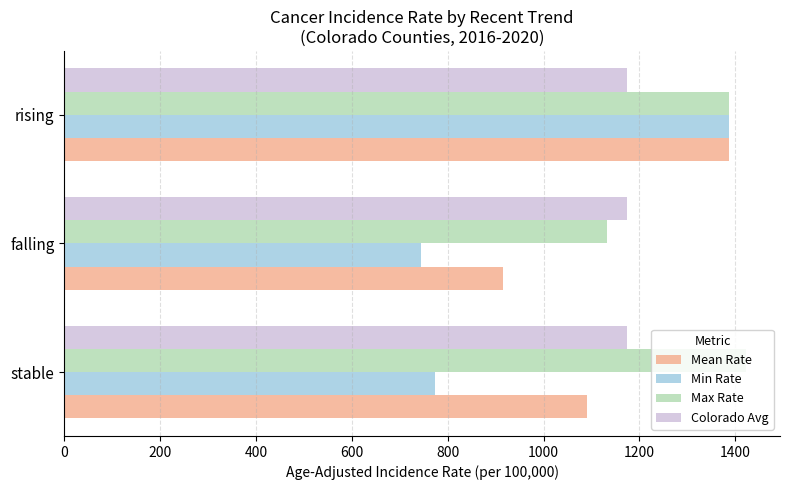

What are all the series names shown in the legend?

Mean Rate, Min Rate, Max Rate, Colorado Avg